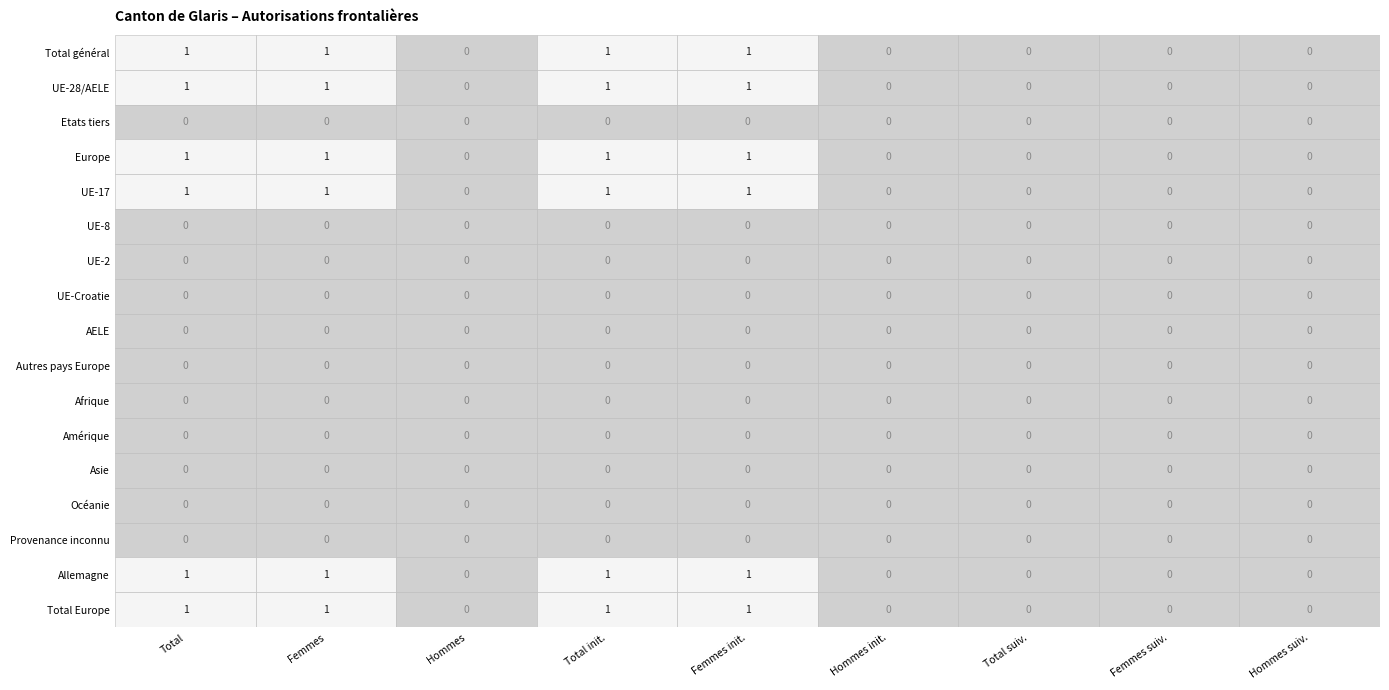

Which series changed the most between 0 and 2?

Total général